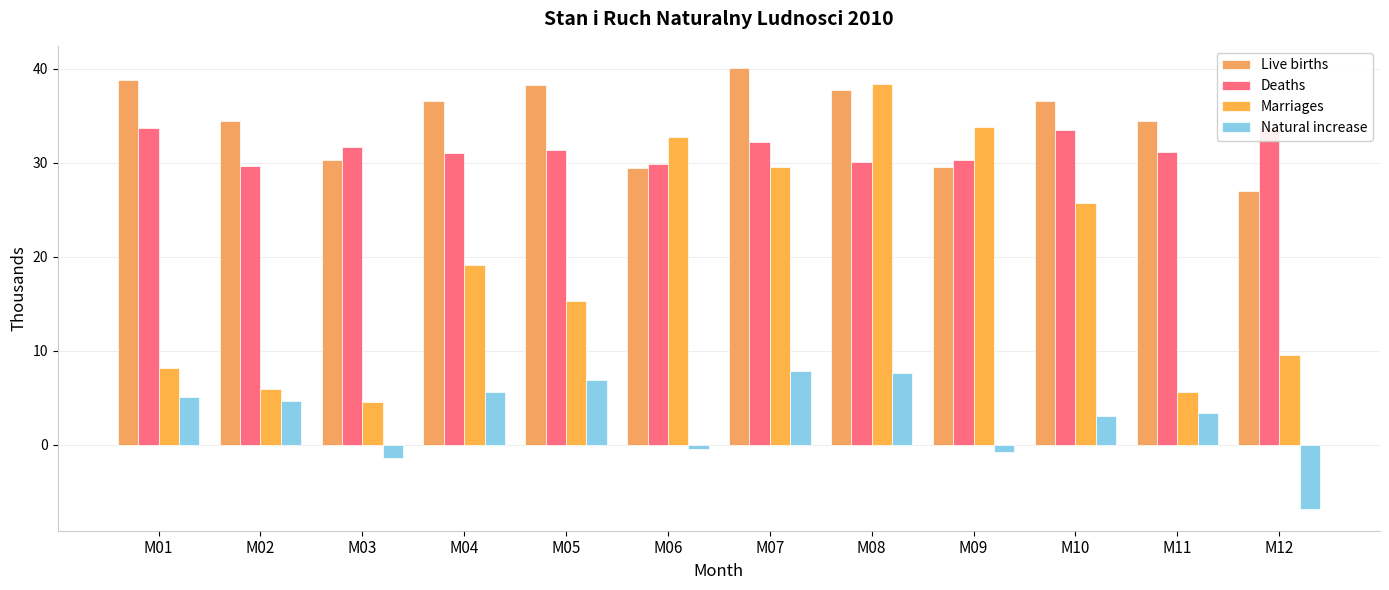

Reading right to left, list all the values displayed in this chart.

Live births: 27.0	34.5	36.6	29.6	37.7	40.1	29.5	38.3	36.6	30.3	34.4	38.8
Deaths: 33.8	31.1	33.5	30.3	30.1	32.2	29.9	31.4	31.0	31.7	29.7	33.7
Marriages: 9.6	5.6	25.7	33.8	38.4	29.6	32.7	15.3	19.1	4.6	5.9	8.2
Natural increase: -6.8	3.4	3.1	-0.8	7.6	7.9	-0.4	6.9	5.6	-1.4	4.7	5.1